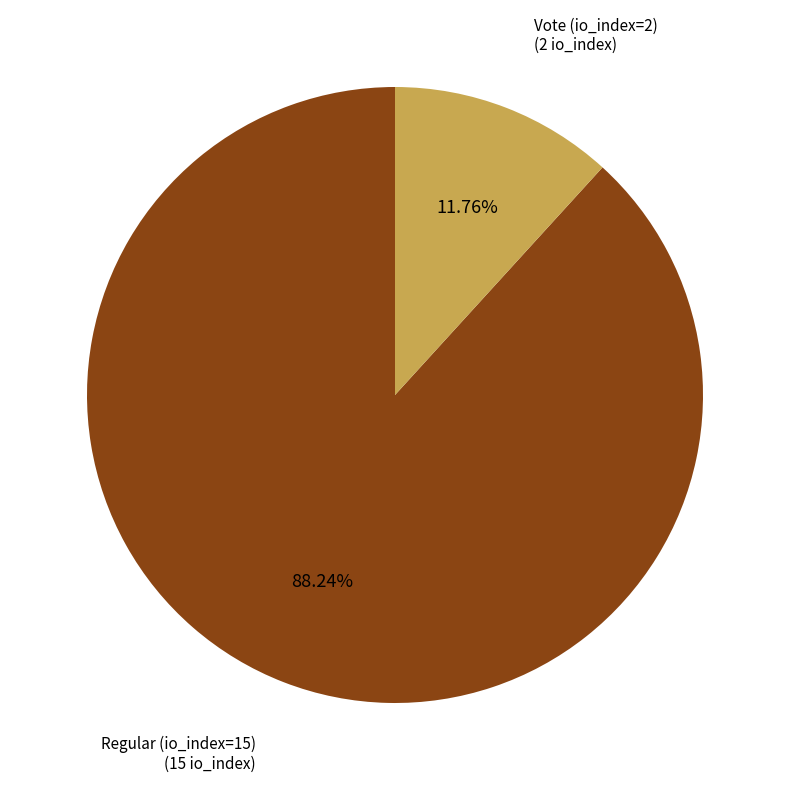

The Vote (io_index=2) slice represents 12% of the pie. True or false?

True